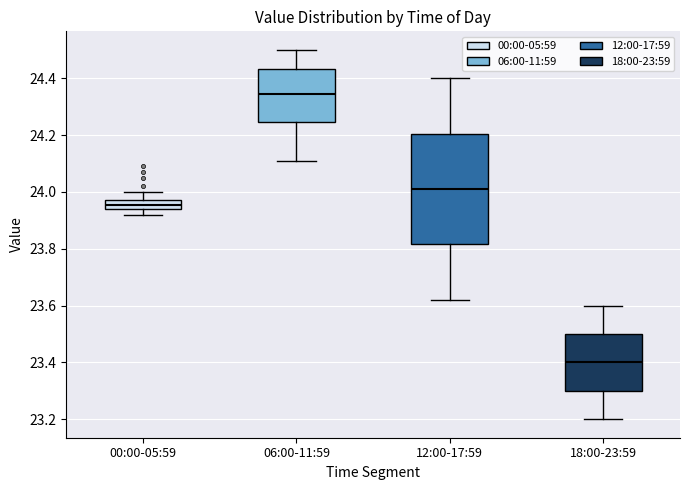

Which box has the lowest median line?

18:00-23:59